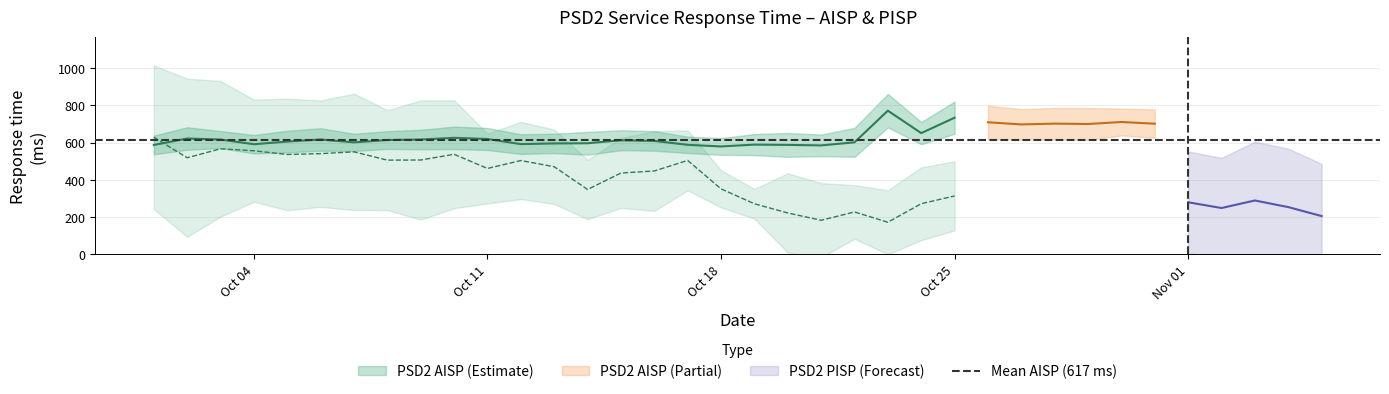

What is the minimum value shown in the chart?

172.8